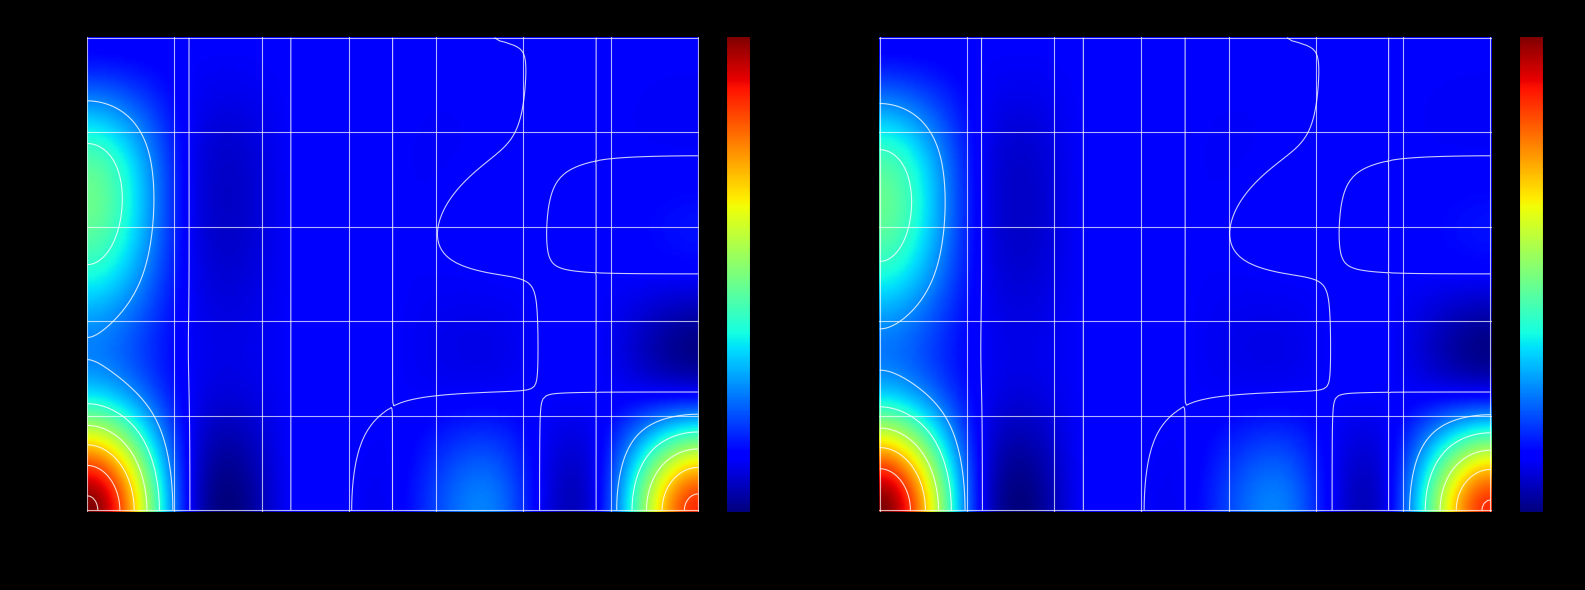

At how many categories does at least one series exceed 2?

3